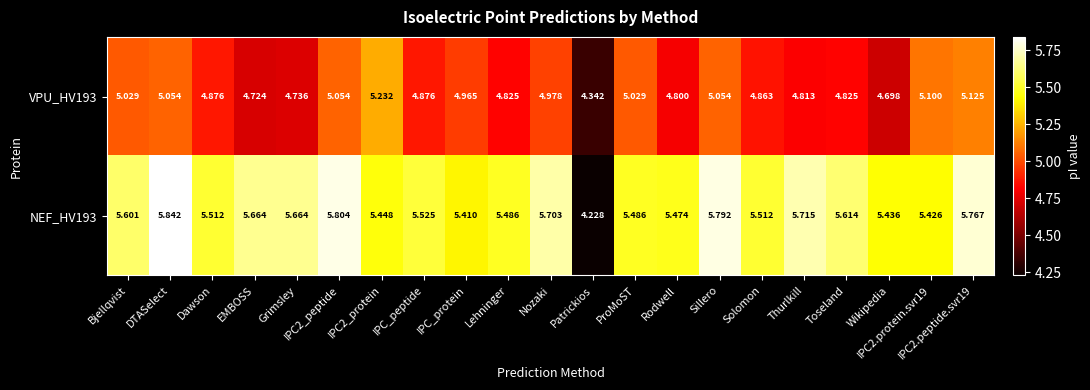

Is the value of VPU_HV193 at Nozaki greater than the value of NEF_HV193 at Rodwell?

No